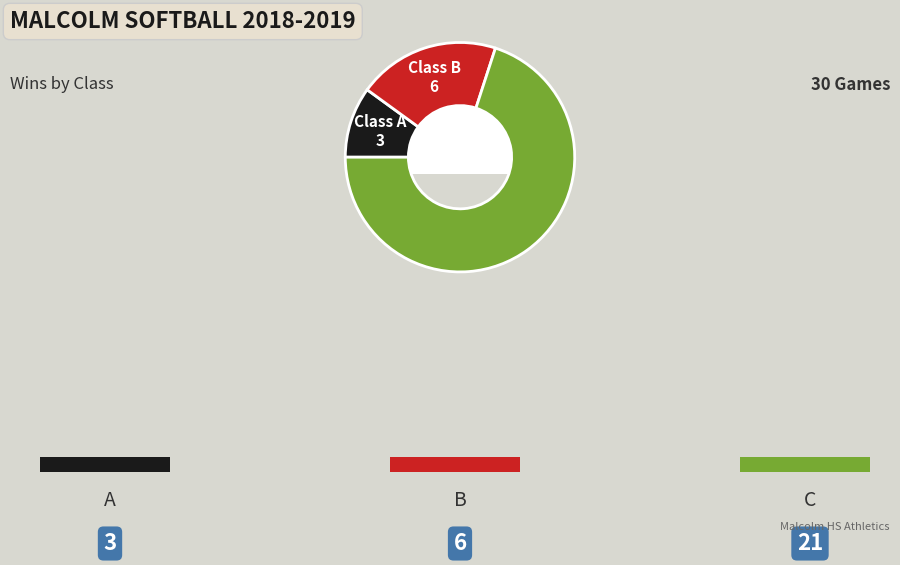

Is there any slice that represents more than half of the pie?

Yes